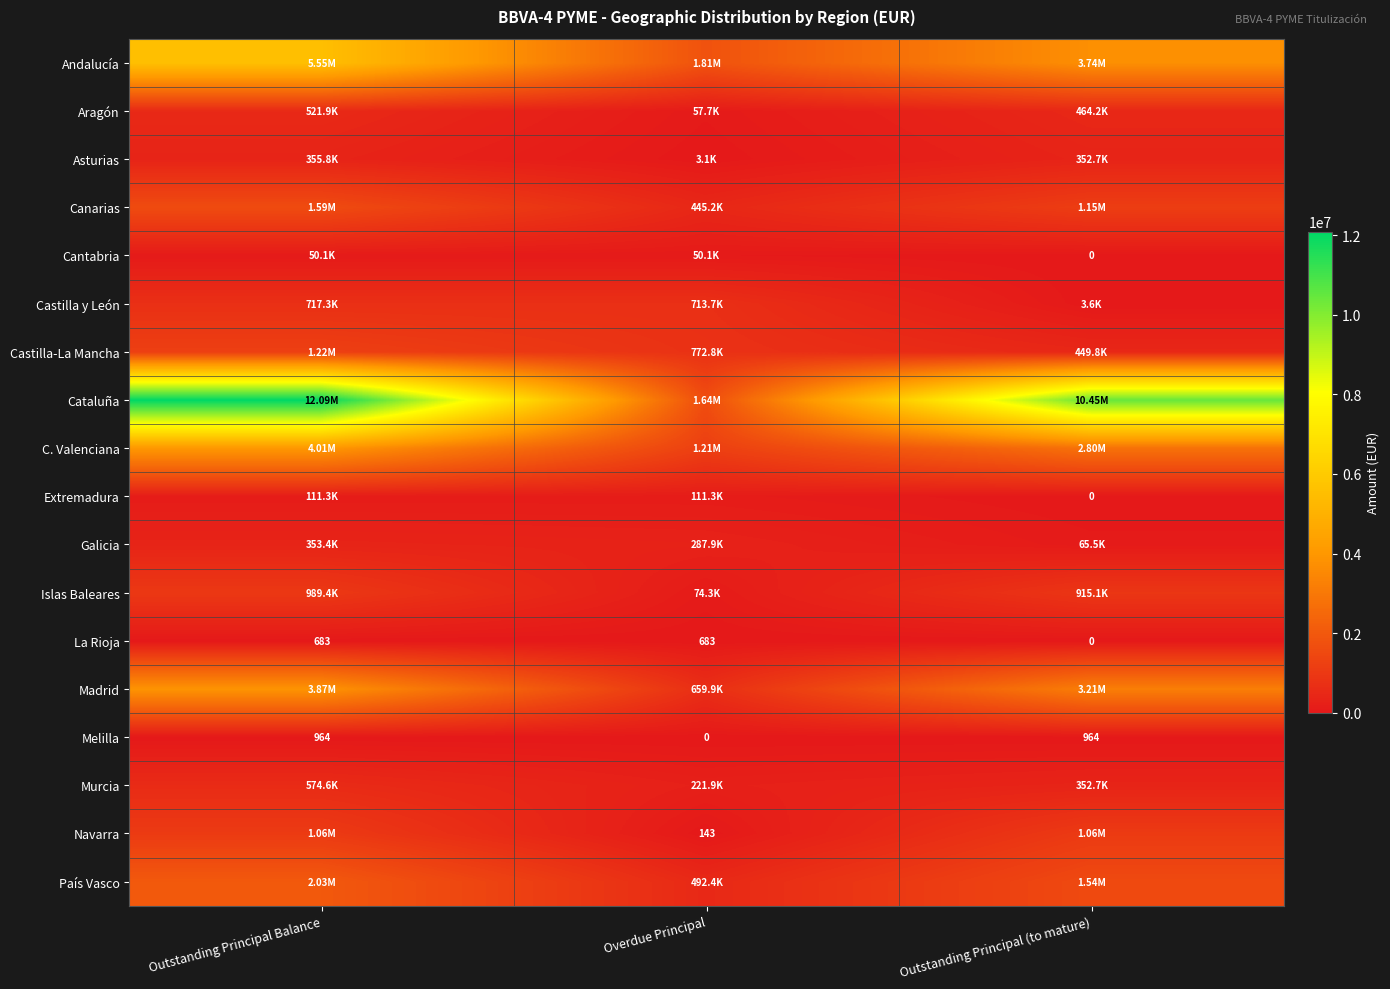

Rank the series at Overdue Principal from lowest to highest value.

Melilla, Navarra, La Rioja, Asturias, Cantabria, Aragón, Islas Baleares, Extremadura, Murcia, Galicia, Canarias, País Vasco, Madrid, Castilla y León, Castilla-La Mancha, C. Valenciana, Cataluña, Andalucía